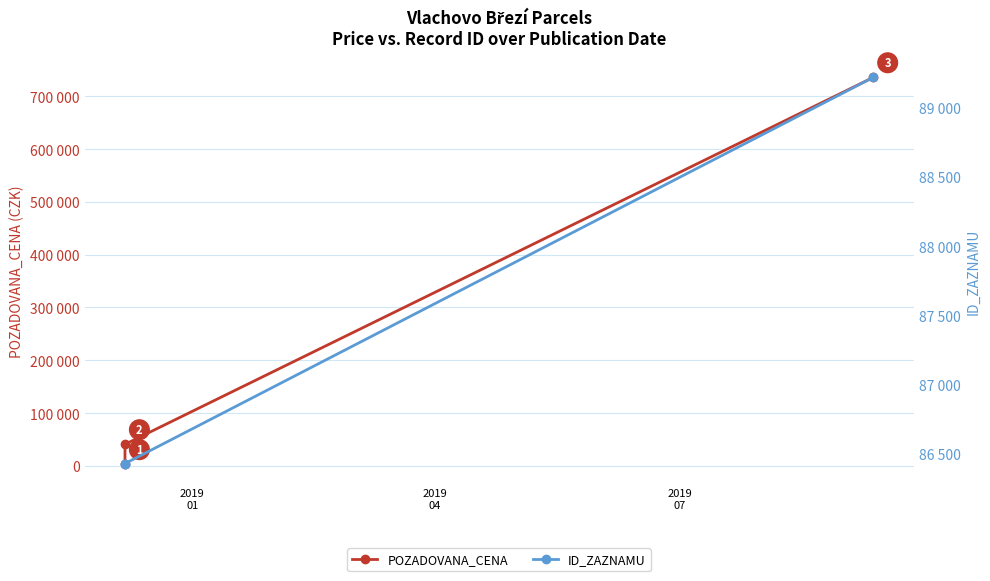

What is the value of the POZADOVANA_CENA point at the 1st from the left?

2900